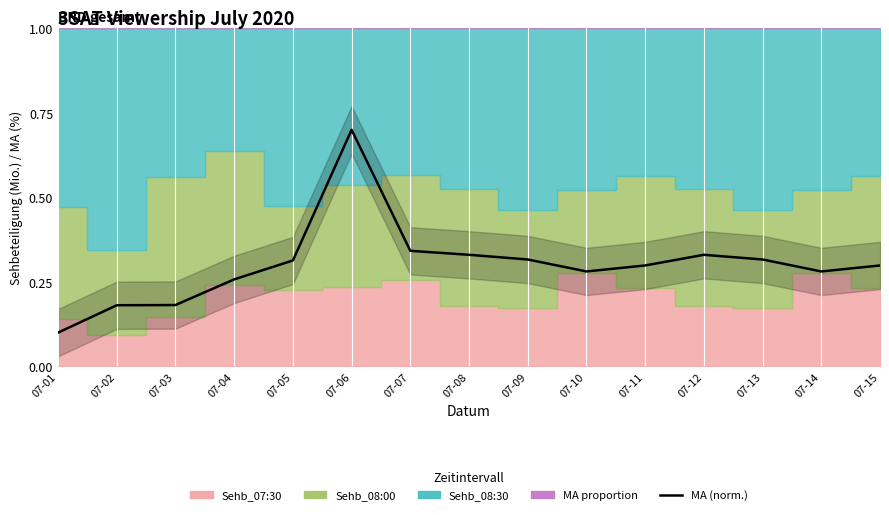

Reading left to right, transcribe all the data shown in this chart.

0.1	0.2	0.2	0.3	0.3	0.7	0.3	0.3	0.3	0.3	0.3	0.3	0.3	0.3	0.3